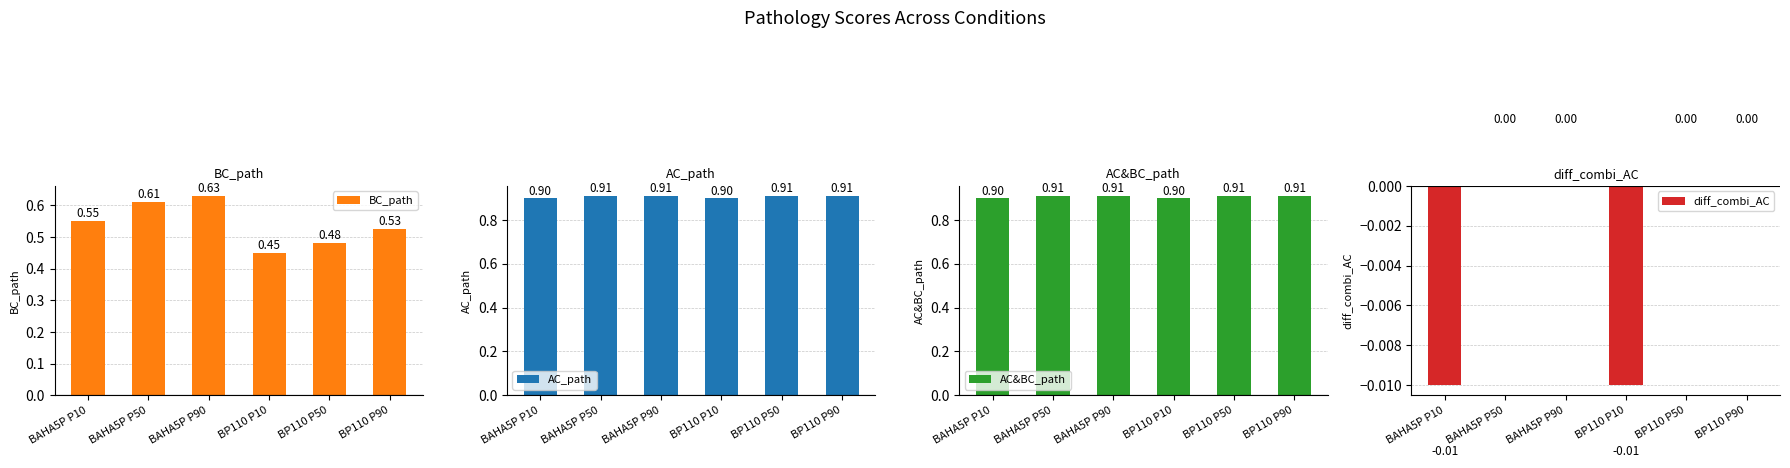

Between BAHA5P P90 and BP110 P50, which series saw the biggest shift?

BC_path